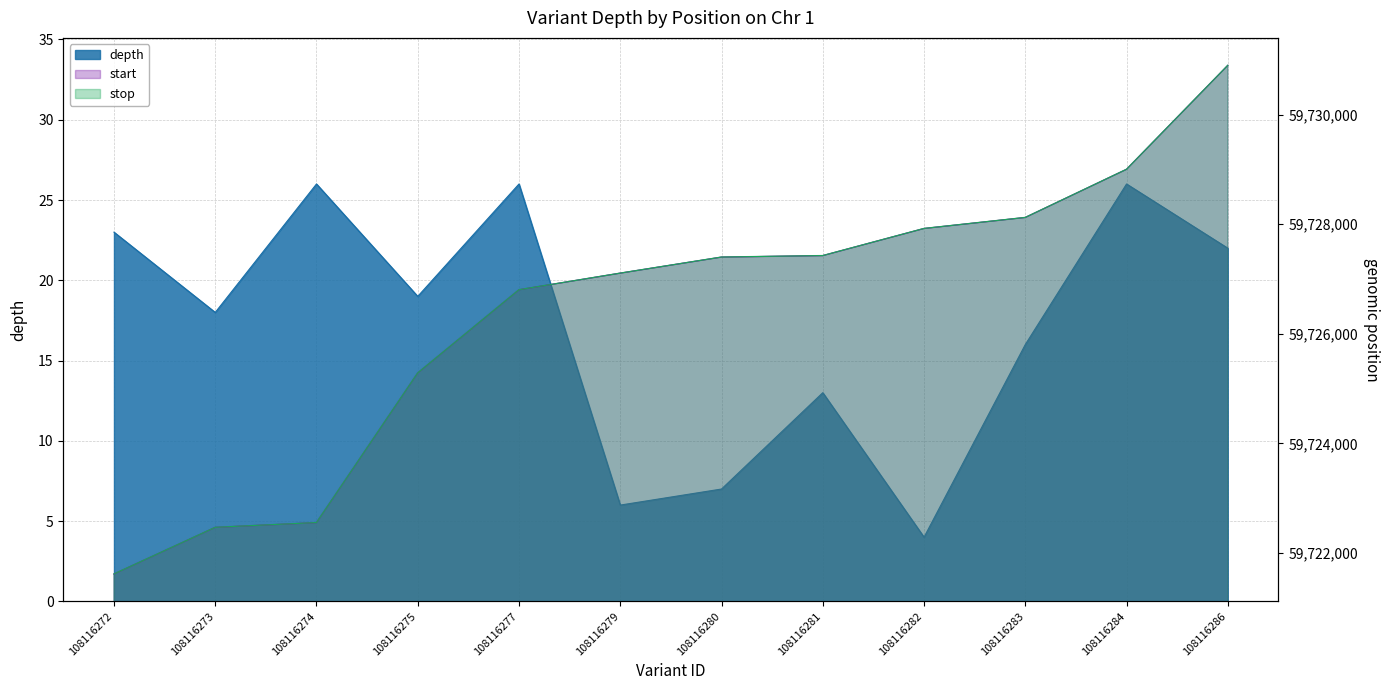

List the labels in order of value, smallest first.

108116282, 108116279, 108116280, 108116281, 108116283, 108116273, 108116275, 108116286, 108116272, 108116274, 108116277, 108116284